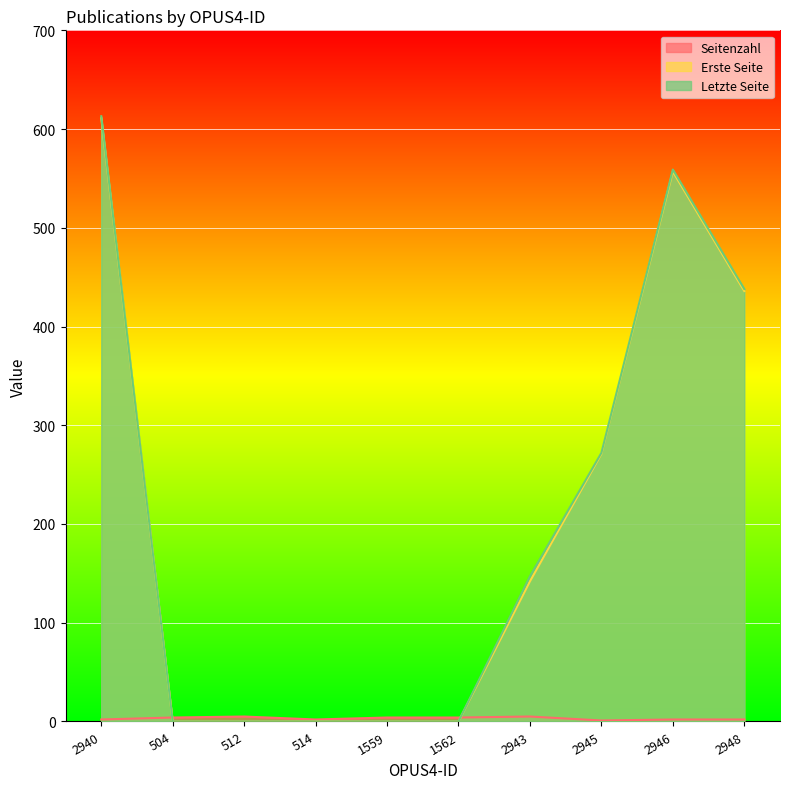

Reading right to left, transcribe all the data shown in this chart.

Seitenzahl: 2948=2	2946=2	2945=1	2943=5	1562=4	1559=4	514=2	512=5	504=4	2940=2
Erste Seite: 2948=436	2946=557	2945=271	2943=142	1562=0	1559=0	514=0	512=0	504=0	2940=611
Letzte Seite: 2948=438	2946=559	2945=272	2943=147	1562=0	1559=0	514=0	512=0	504=0	2940=613